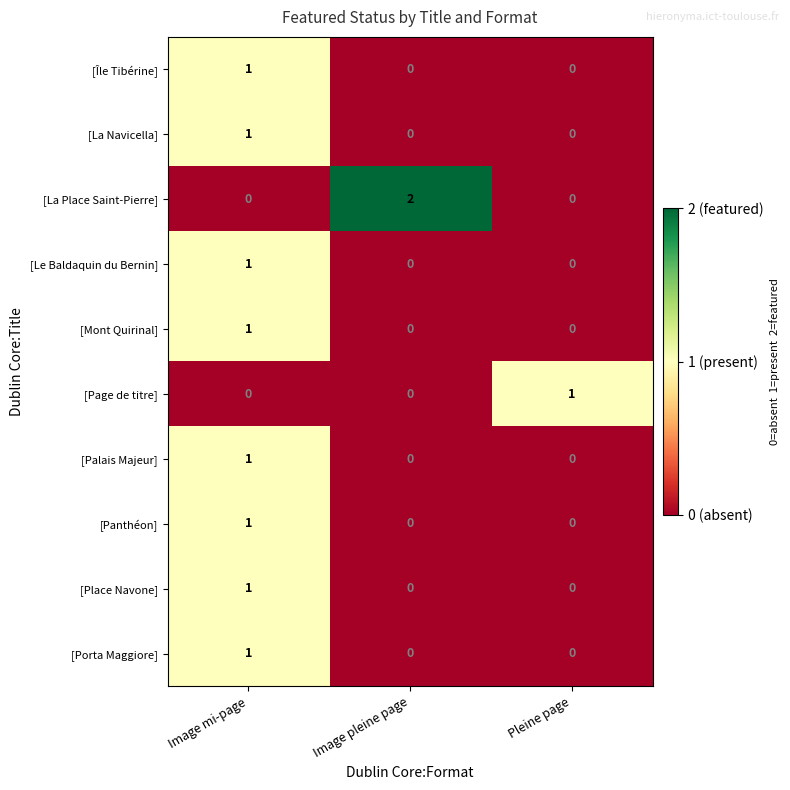

The value of [La Place Saint-Pierre] at Image mi-page is 0. True or false?

True